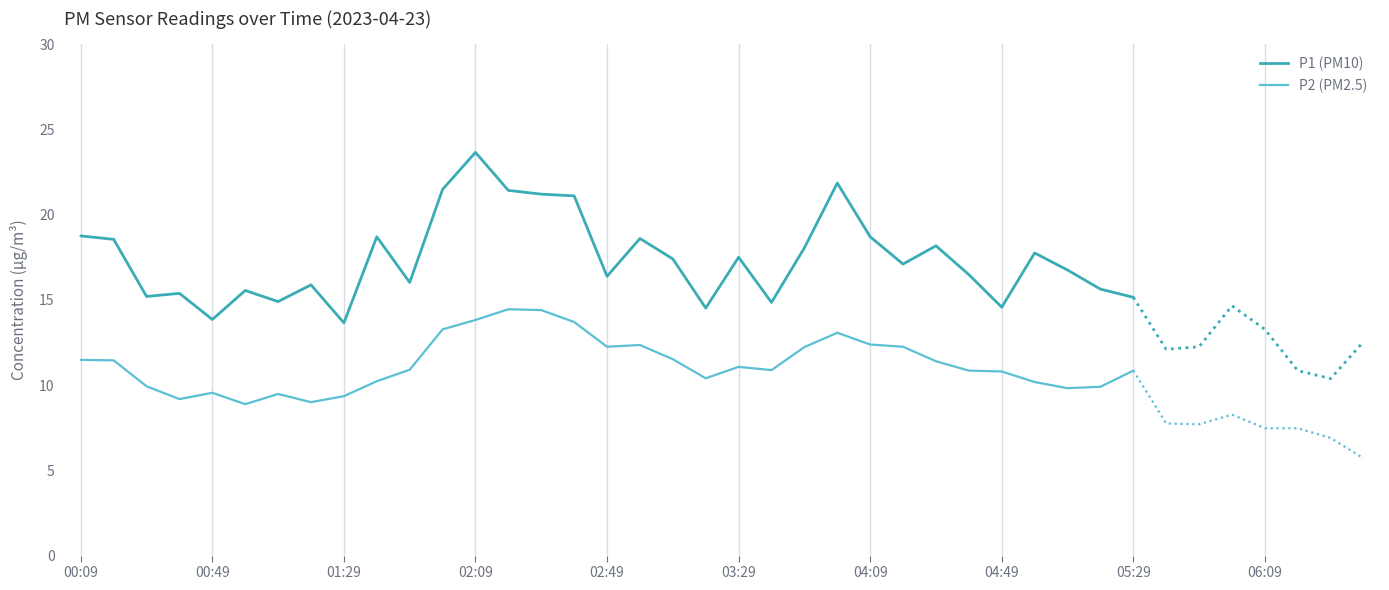

What are all the series names shown in the legend?

P1, P2